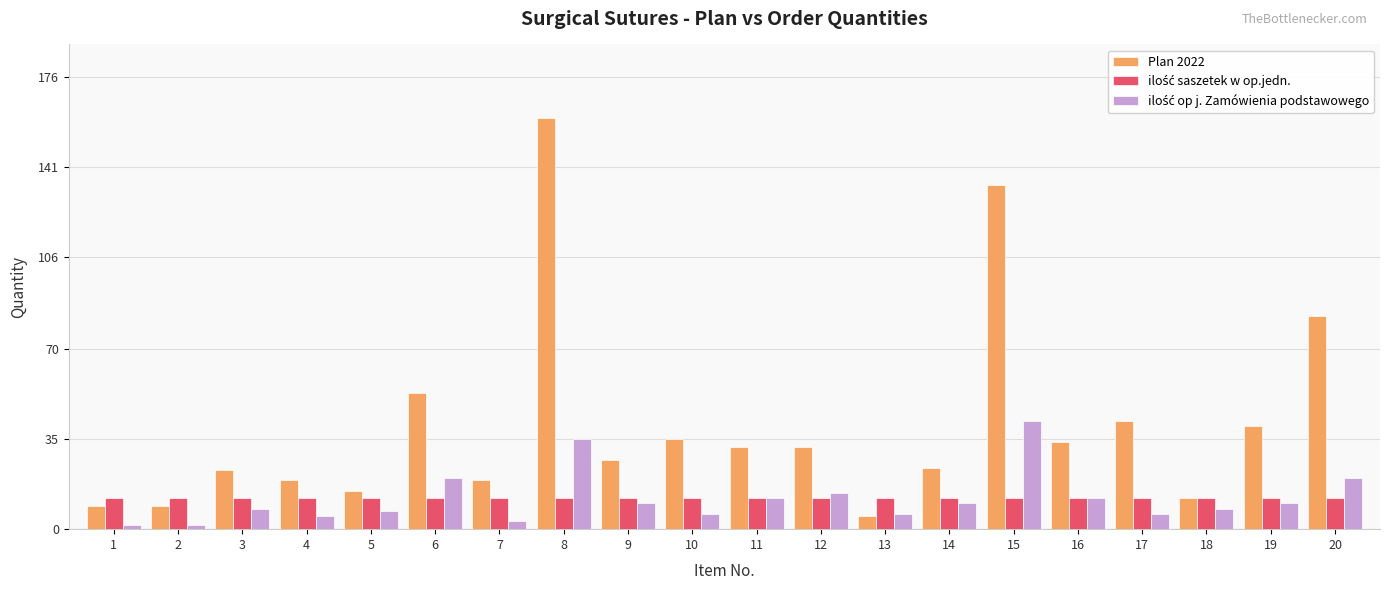

What is the total value across all series at 3?

43.0